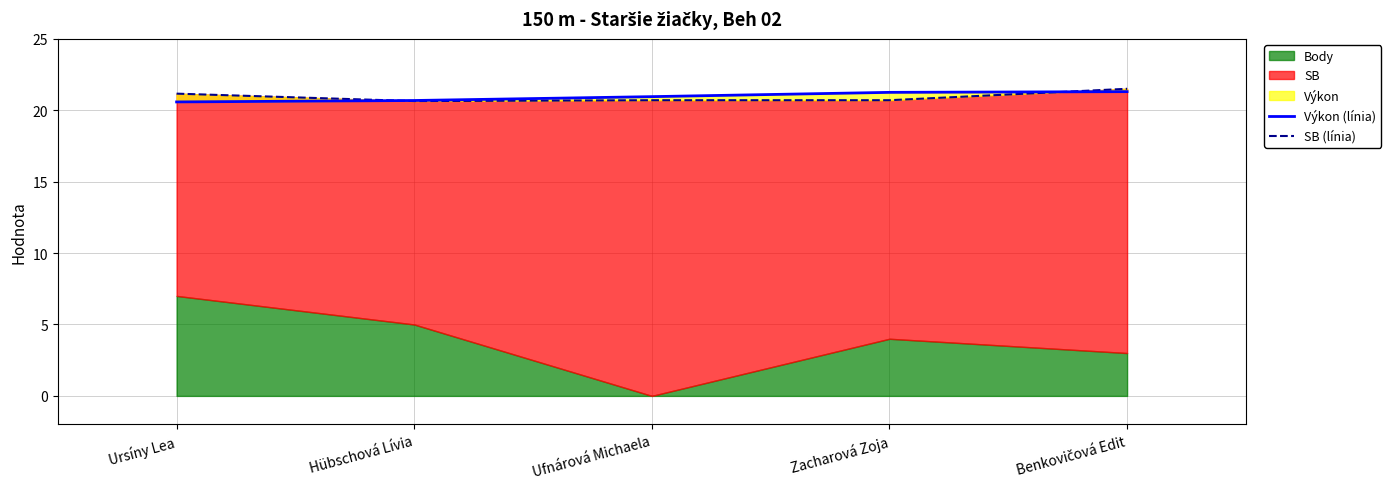

Between Hübschová Lívia and Ursíny Lea, which is larger?

Hübschová Lívia